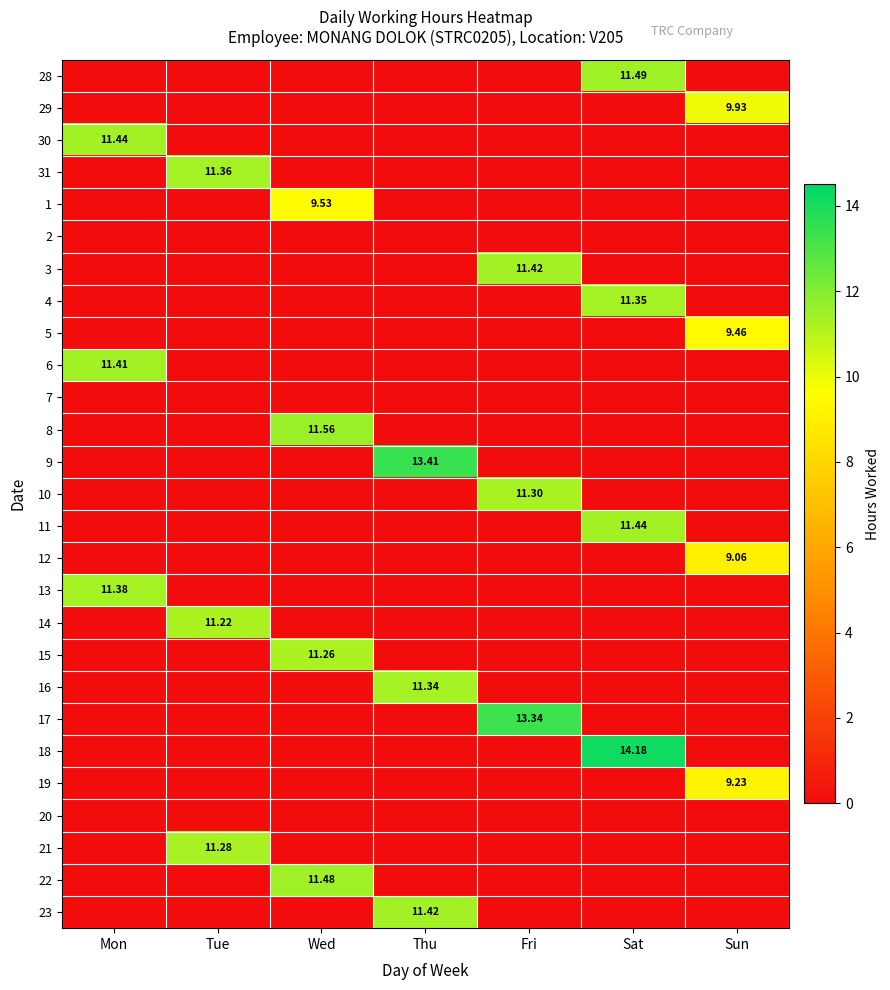

Is it true that 28 equals 0.0 at Mon?

True